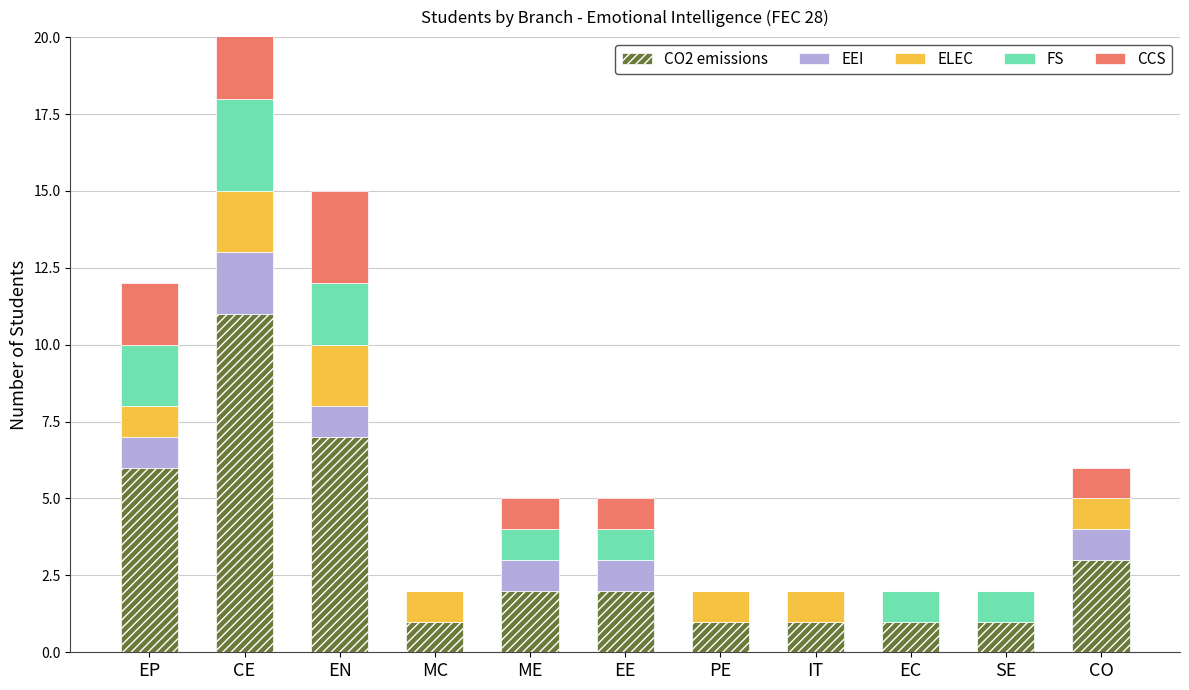

Reading left to right, list all the values displayed in this chart.

CO2 emissions: 6	11	7	1	2	2	1	1	1	1	3
EEI: 1	2	1	0	1	1	0	0	0	0	1
ELEC: 1	2	2	1	0	0	1	1	0	0	1
FS: 2	3	2	0	1	1	0	0	1	1	0
CCS: 2	3	3	0	1	1	0	0	0	0	1